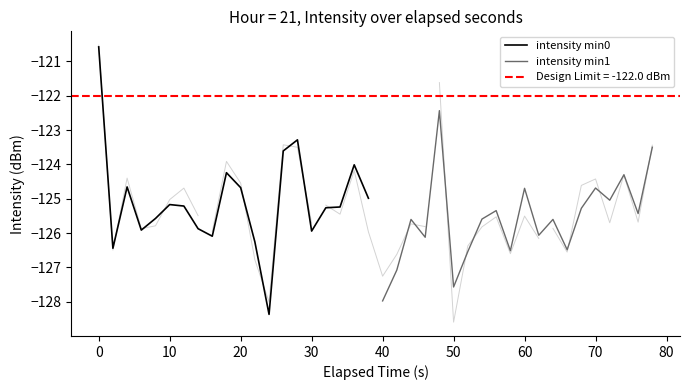

Between 30 and 70, which series saw the biggest shift?

intensity min1